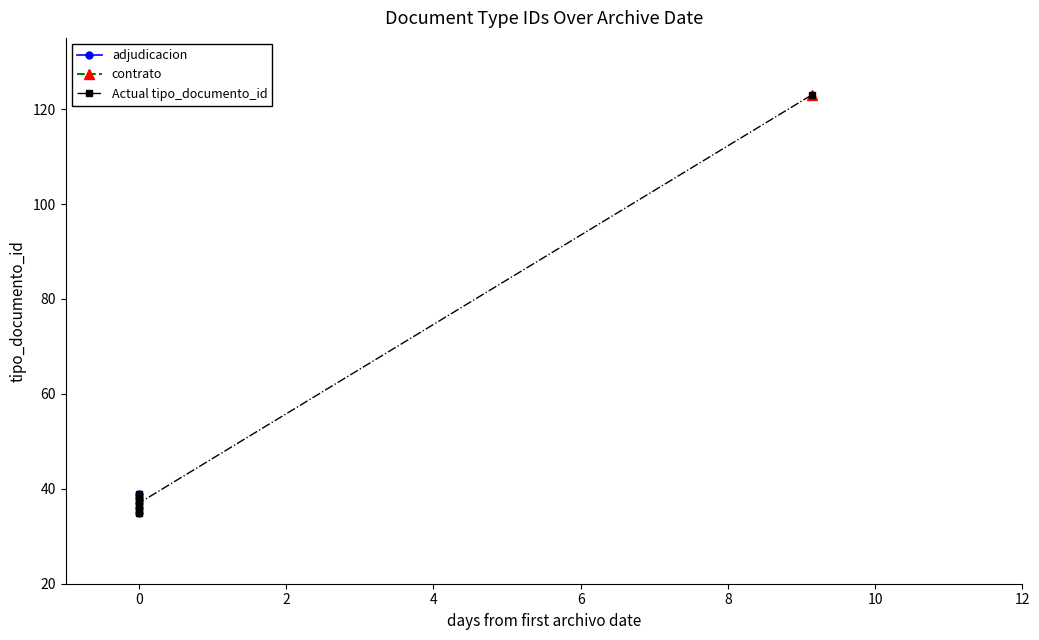

Is this an area chart (filled region under the line)?

No